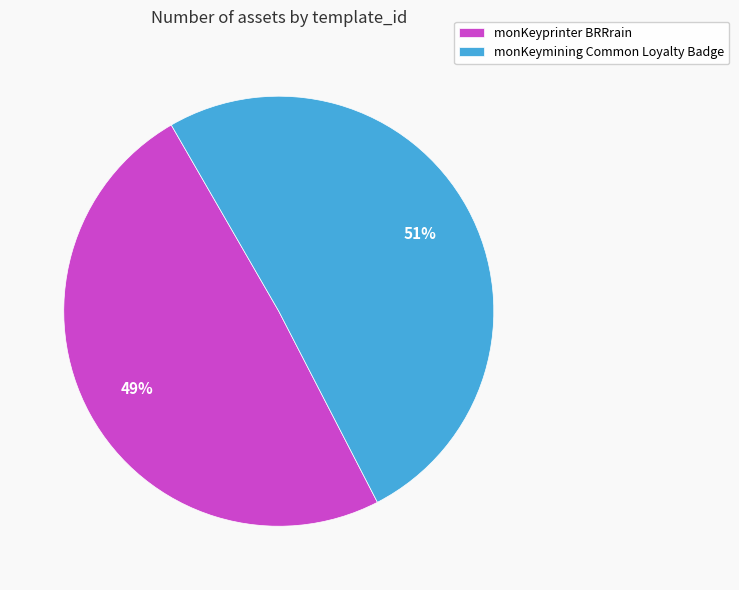

What percentage is the monKeymining Common Loyalty Badge slice, to the nearest percent?

51%